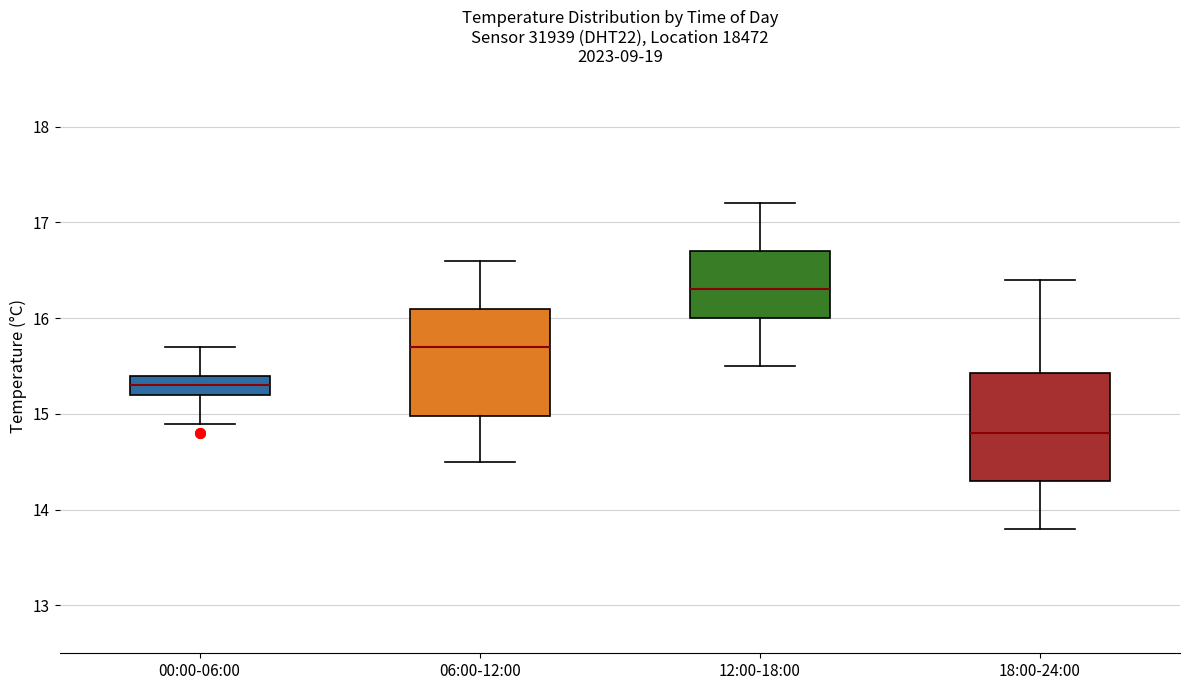

Which box has the lowest median line?

18:00-24:00